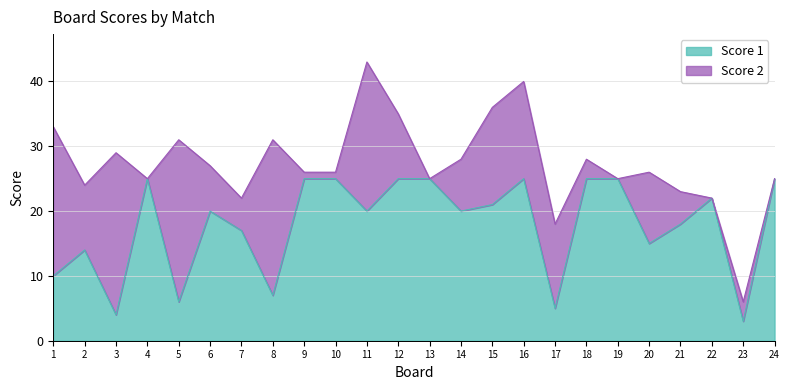

The chart shows a value of 17 at 7. True or false?

True